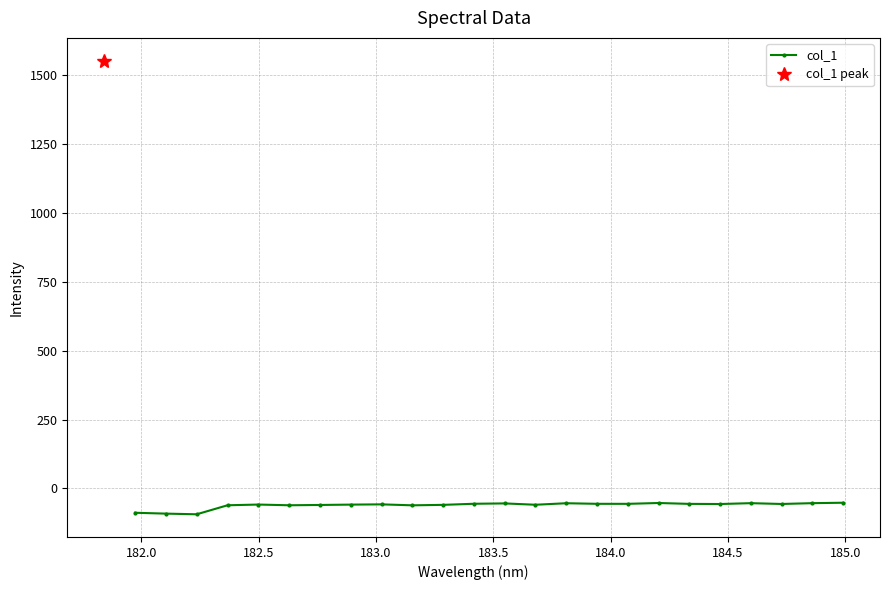

Is this an area chart (filled region under the line)?

No